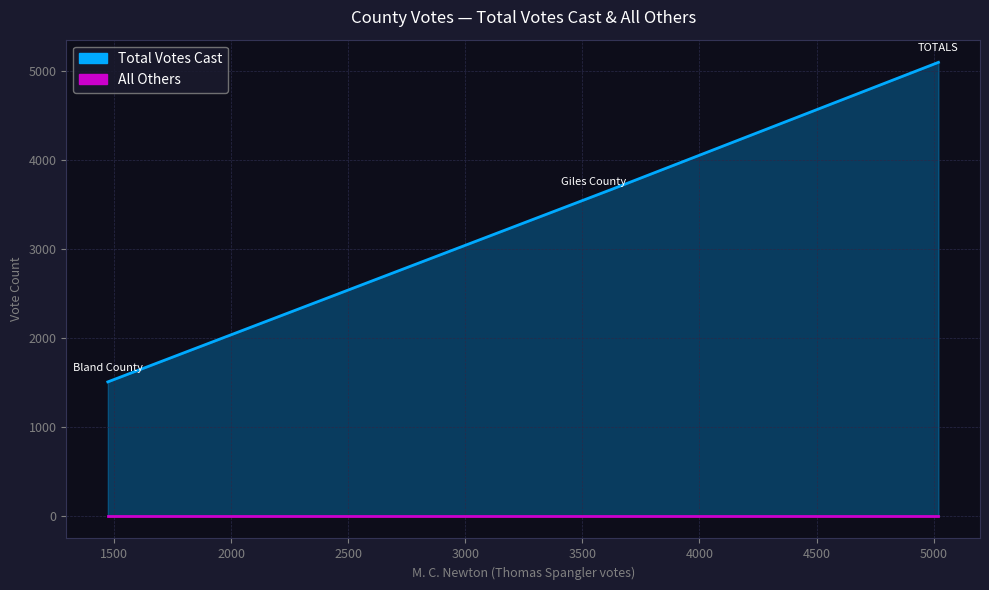

Which series has the largest range (max minus min)?

Total Votes Cast